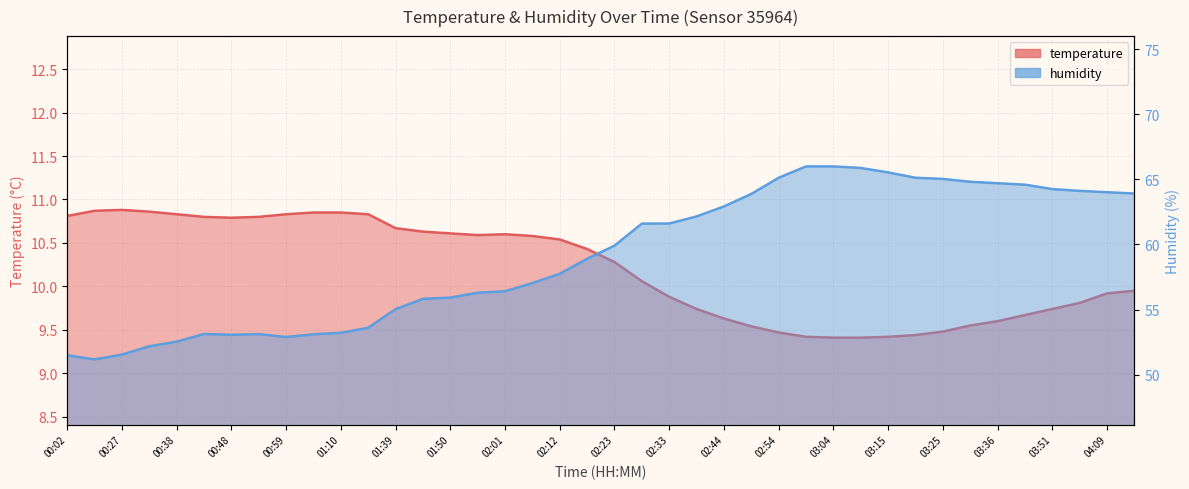

What position from the left is 03:20?

32